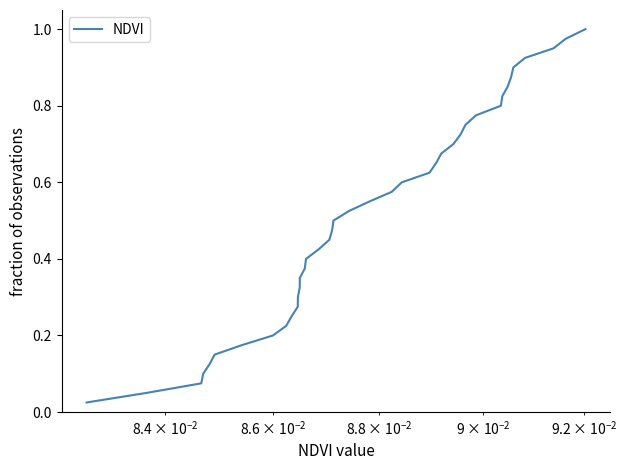

Is this an area chart (filled region under the line)?

No